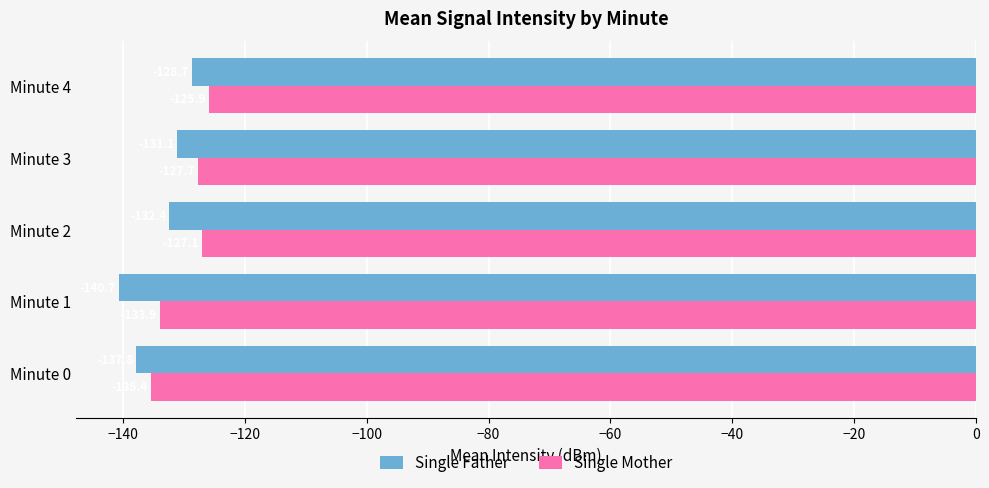

What is the smallest value displayed?

-140.7